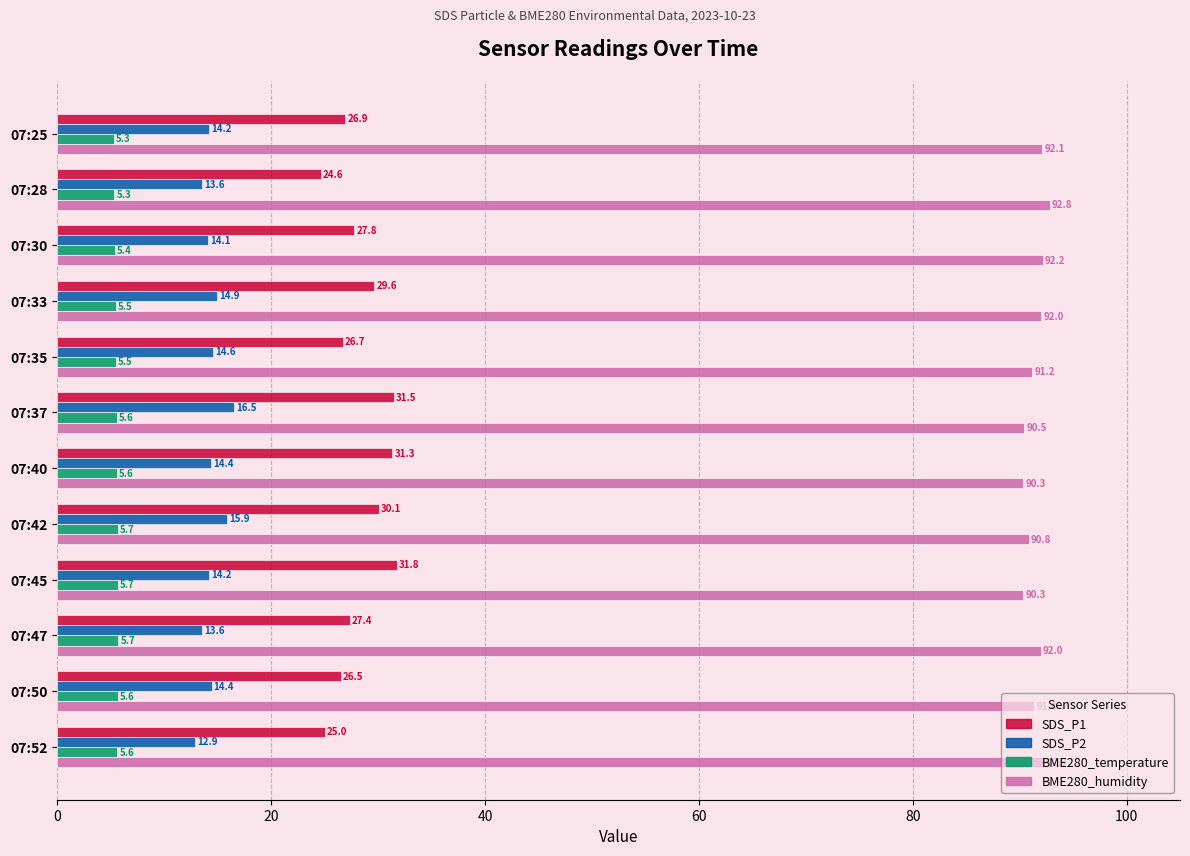

Is it true that SDS_P1 equals 26.5 at 07:50?

True